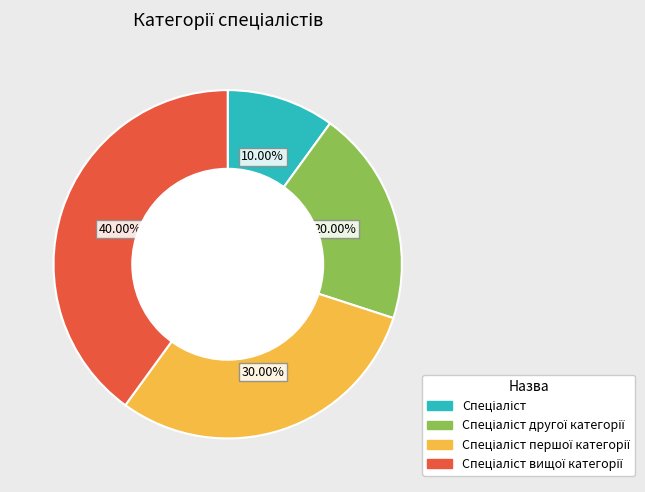

Does any single category account for the majority?

No